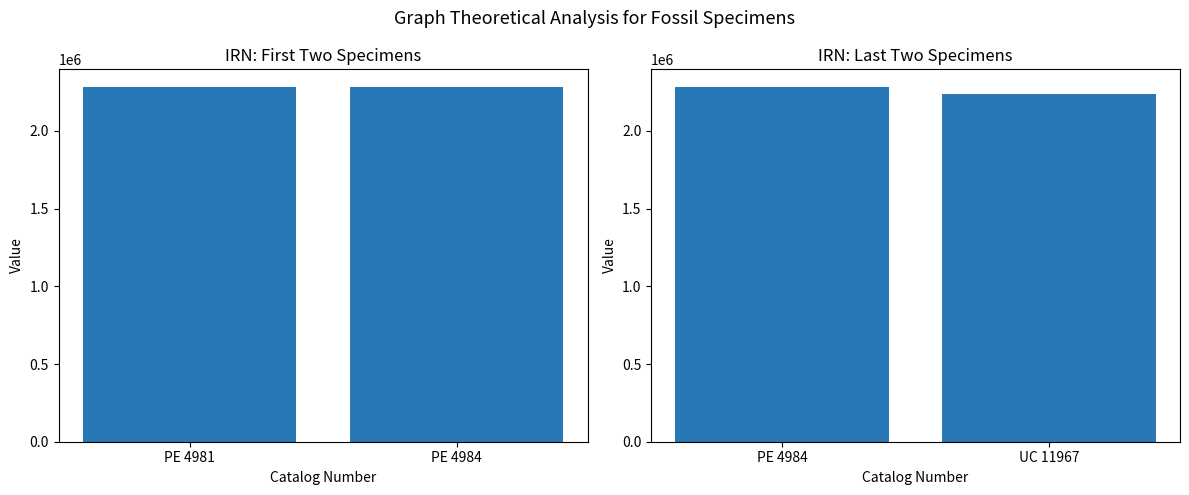

The value at UC 11967 is 3871267. True or false?

False